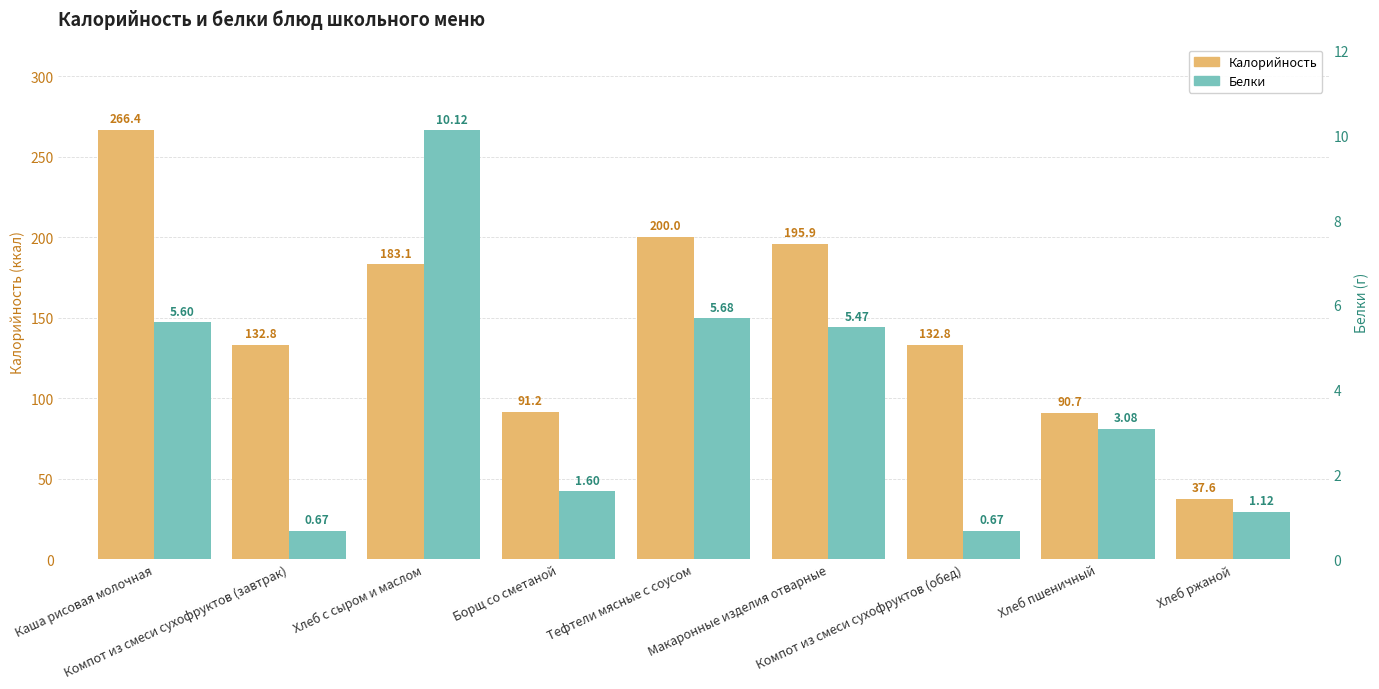

At which category does the chart reach its peak across all series?

Каша рисовая молочная